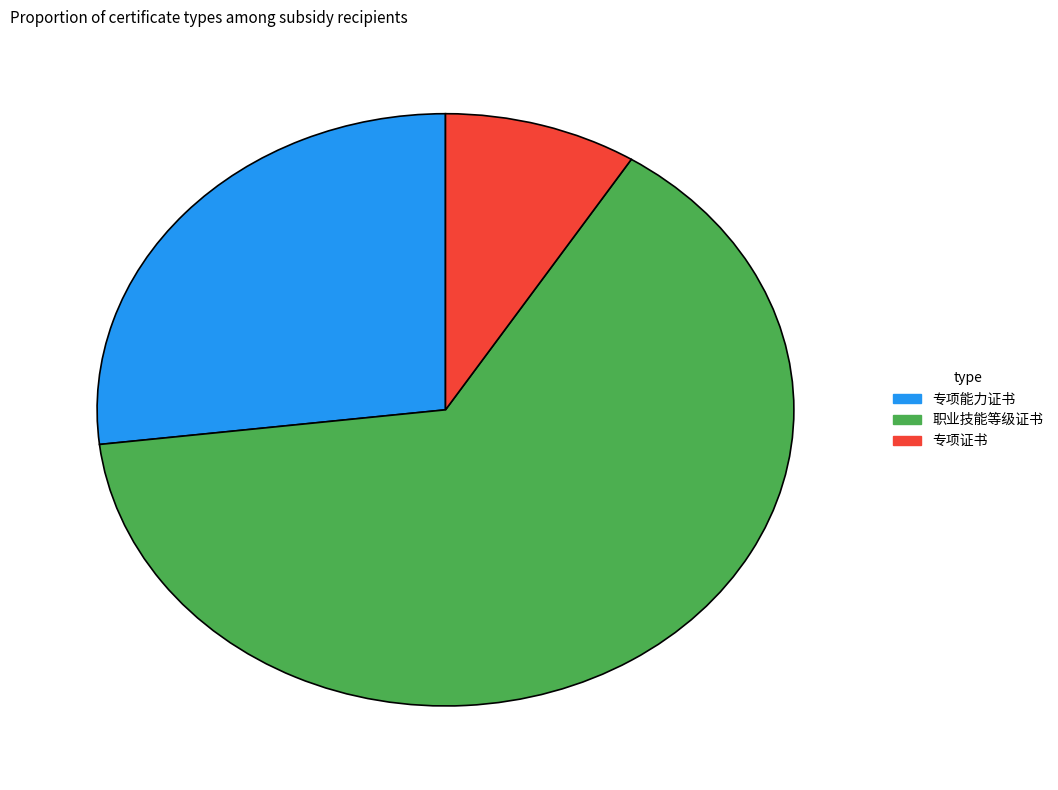

The 职业技能等级证书 slice represents 64% of the pie. True or false?

True